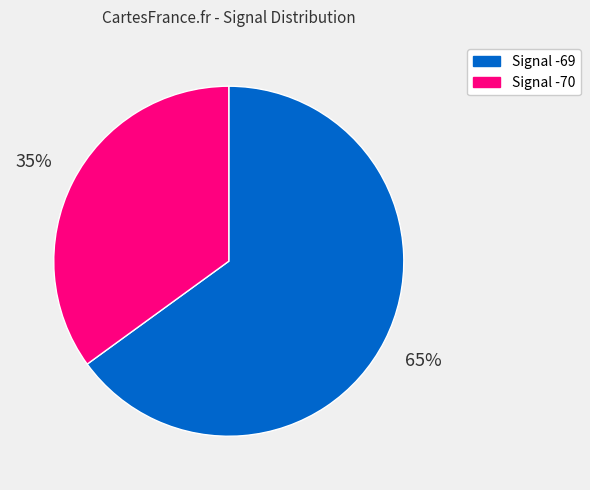

Does any single category account for the majority?

Yes